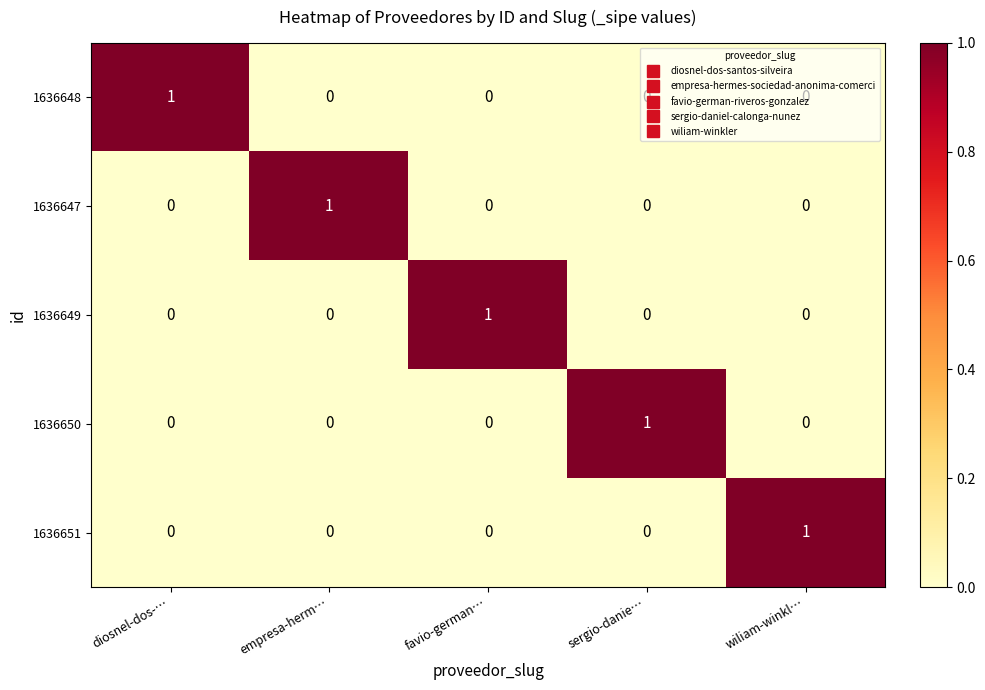

At which label does 1636647 reach its peak?

empresa-herm…